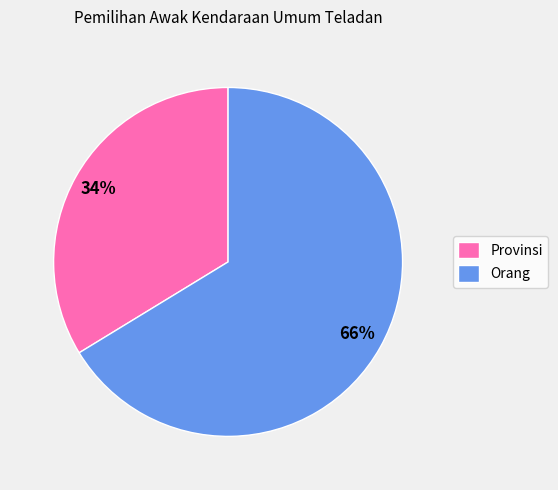

To the nearest percent, what portion does Orang represent?

66%